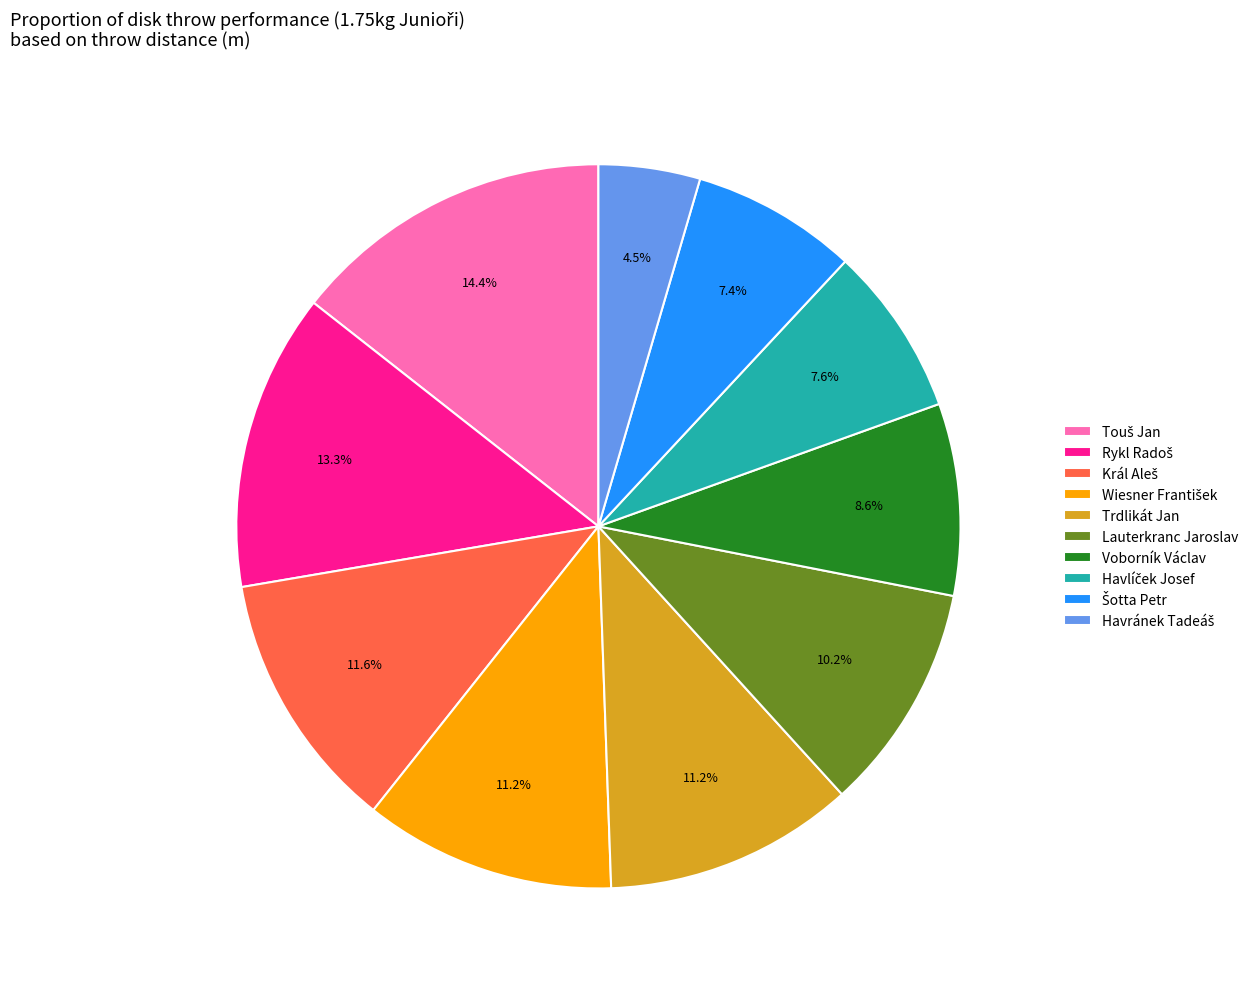

Do Trdlikát Jan and Lauterkranc Jaroslav together represent more than half of the pie?

No